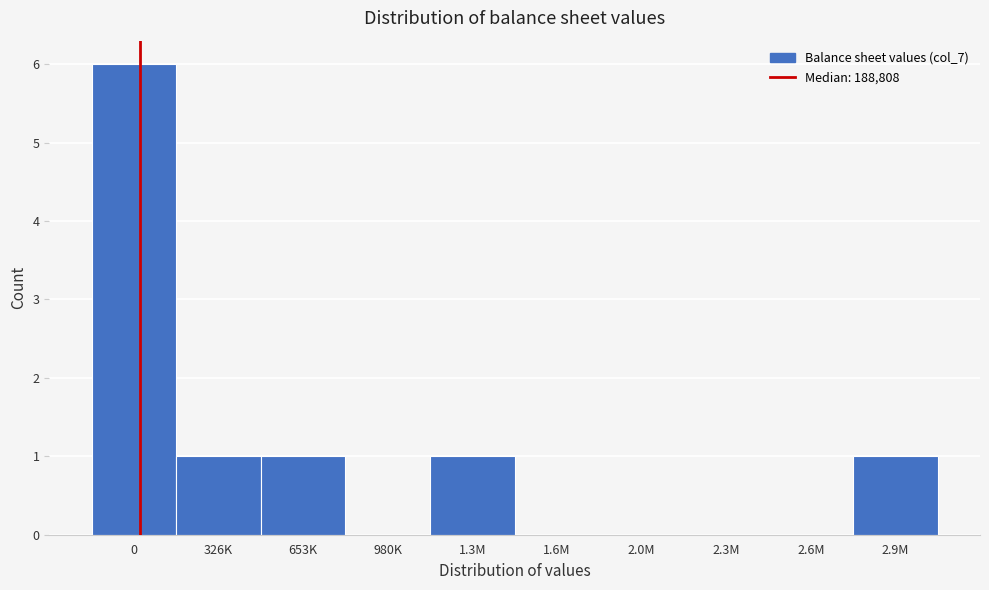

Reading left to right, extract all data points from this chart.

0=6	326K=1	653K=1	980K=0	1.3M=1	1.6M=0	2.0M=0	2.3M=0	2.6M=0	2.9M=1